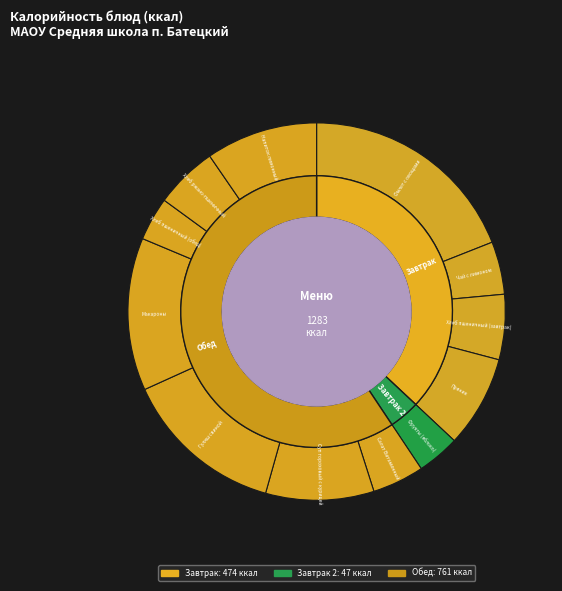

What is the smallest slice in the pie chart?

Фрукты (яблоко)